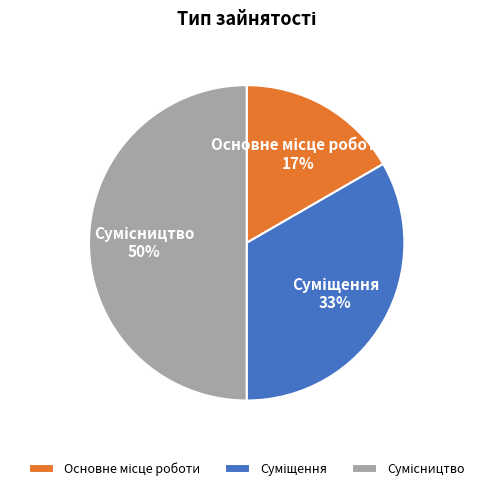

How many slices are in this pie chart?

3